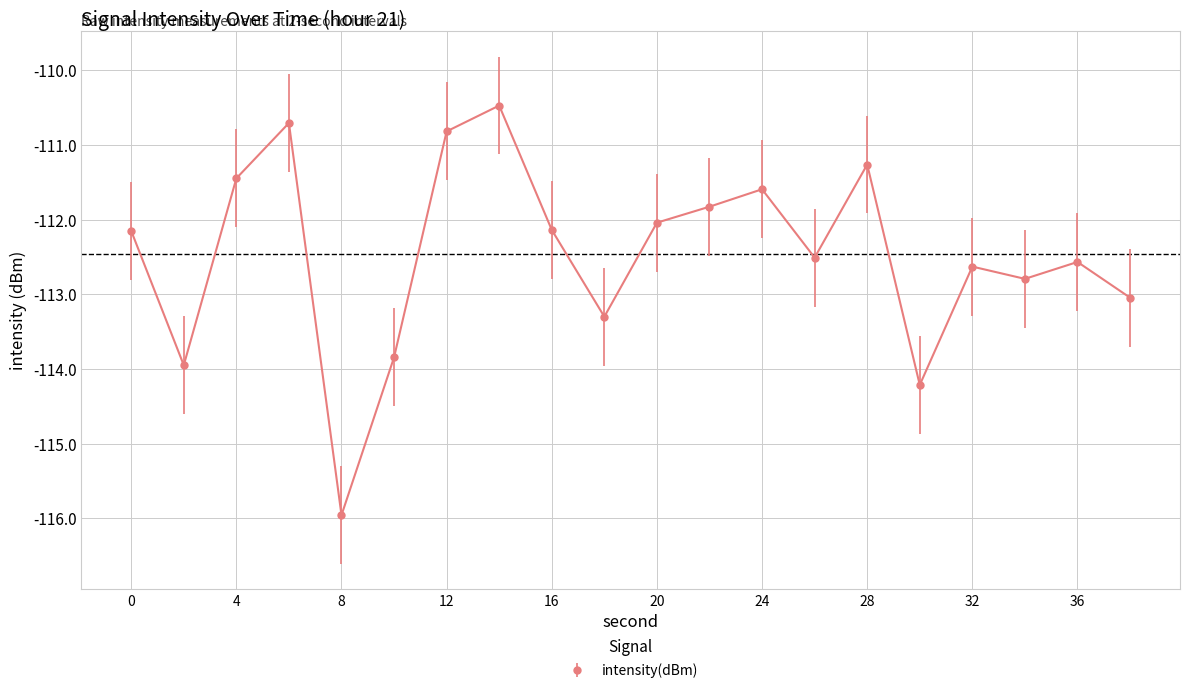

What is the difference between the maximum and minimum values?

5.5